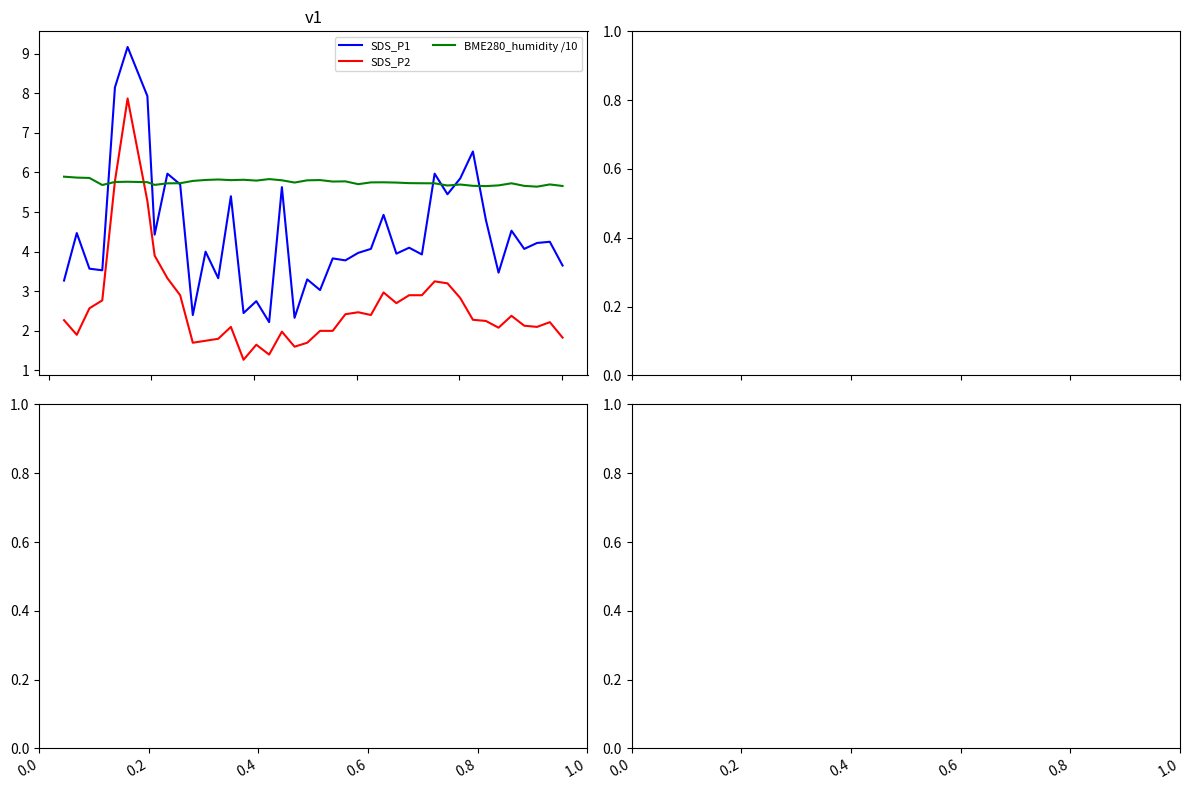

Rank the series by their maximum value, from lowest to highest.

BME280_humidity /10, SDS_P2, SDS_P1